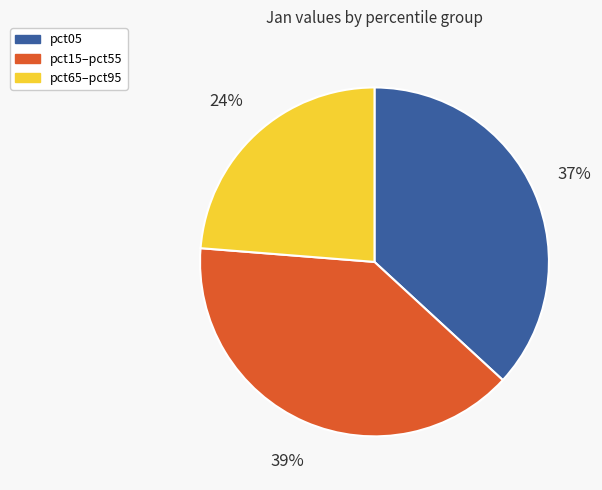

To the nearest percent, what is the average slice percentage?

33%